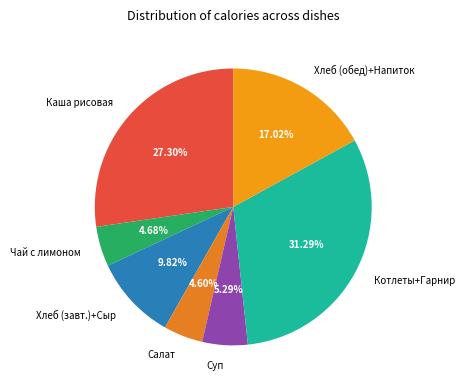

How many segments does this pie chart have?

7